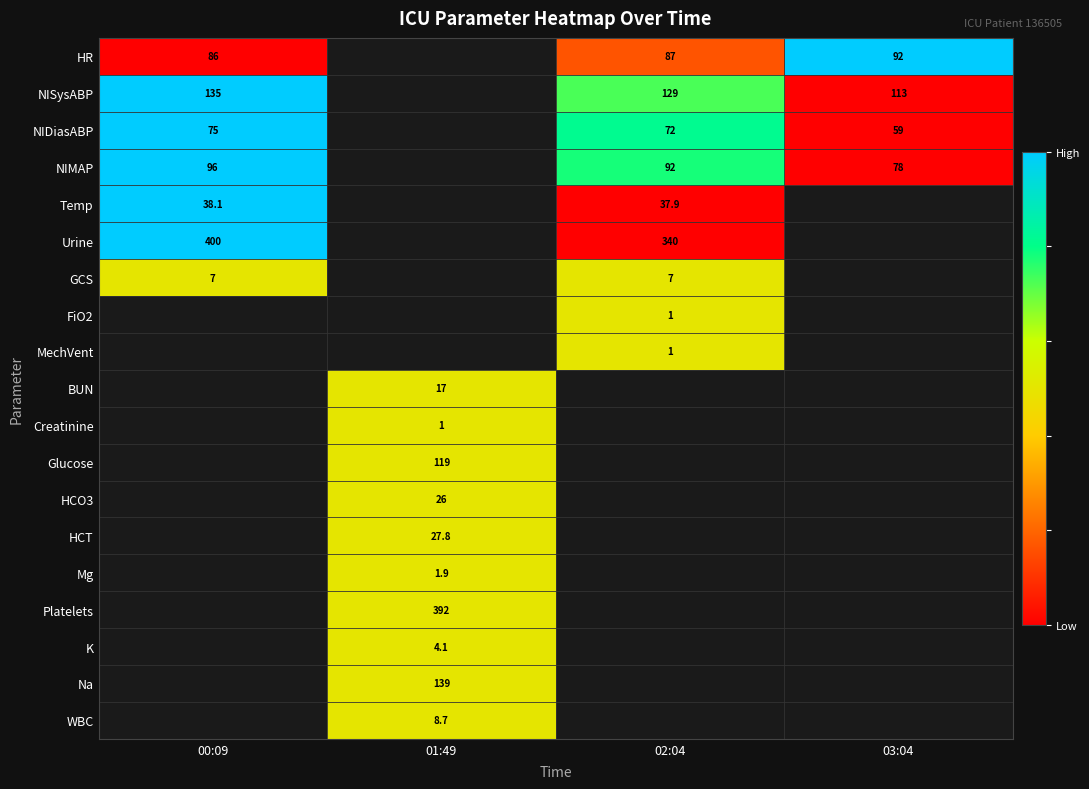

At which category does the chart reach its peak across all series?

03:04